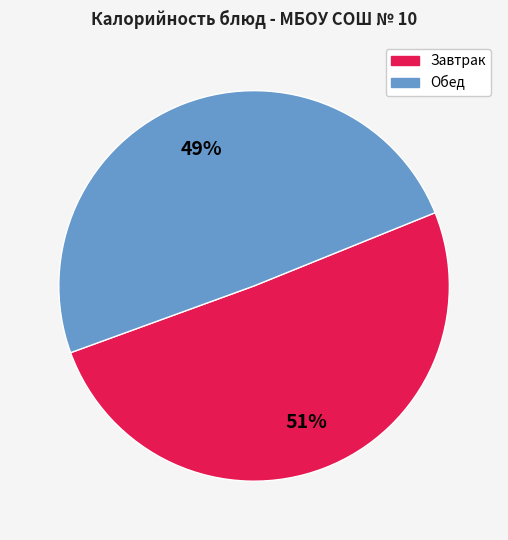

To the nearest percent, what is the average slice percentage?

50%